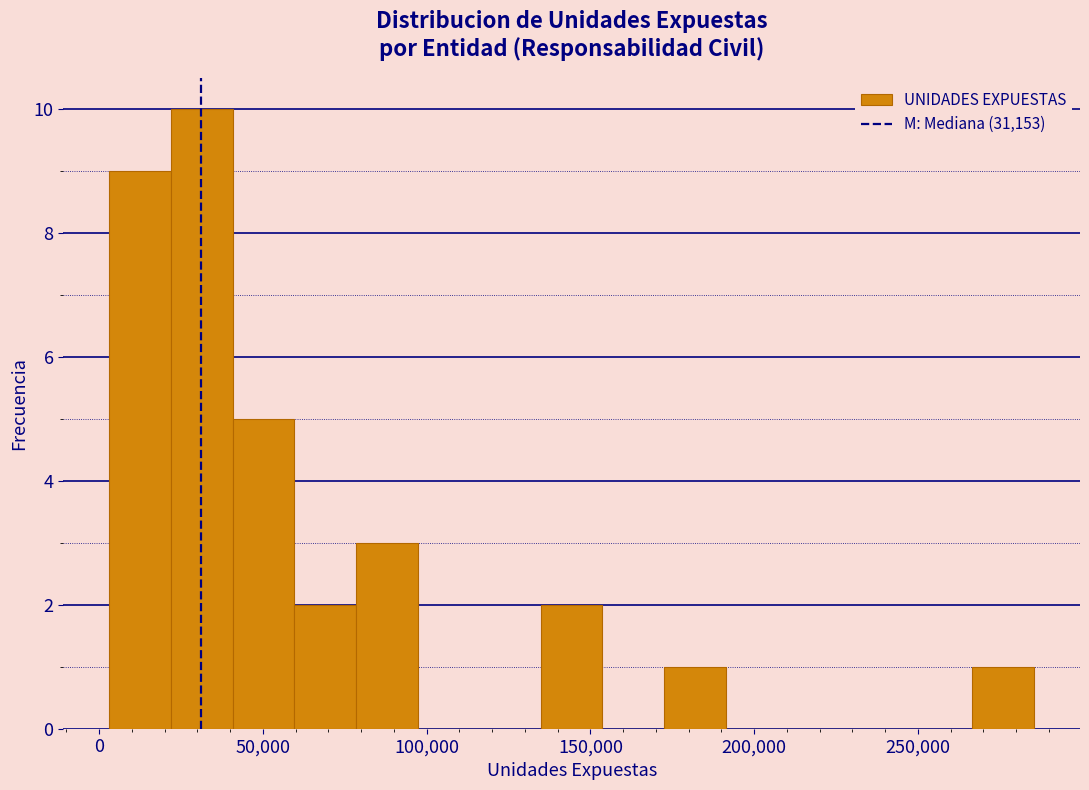

Around what value on the x-axis is the tallest bar? Give the approximate position of its centre, as read against the axis.

30000